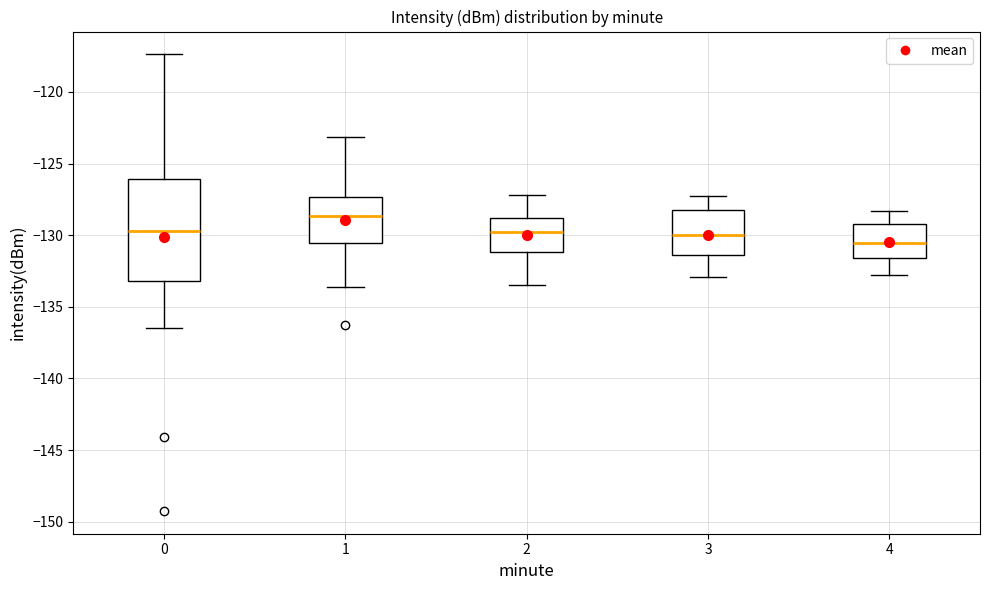

Reading left to right, transcribe this box plot: for each box, give where its median line is, the range the box spans, and where its two whiskers end, as read against the y-axis. The values are not printed on the chart, so give them approximately, as read against the axis.

0: median -129.5, box -133.0 to -126.0, whiskers -136.5 to -117.5
1: median -128.5, box -130.5 to -127.5, whiskers -133.5 to -123.0
2: median -130.0, box -131.0 to -129.0, whiskers -133.5 to -127.0
3: median -130.0, box -131.5 to -128.0, whiskers -133.0 to -127.5
4: median -130.5, box -131.5 to -129.0, whiskers -133.0 to -128.5